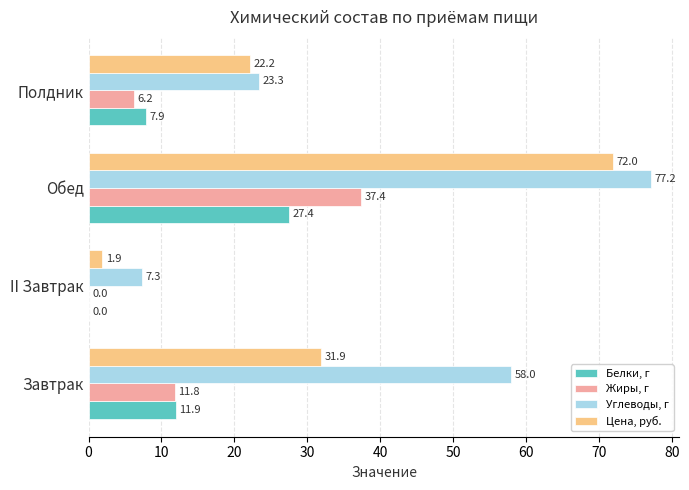

Which label corresponds to the largest value in the chart?

Обед